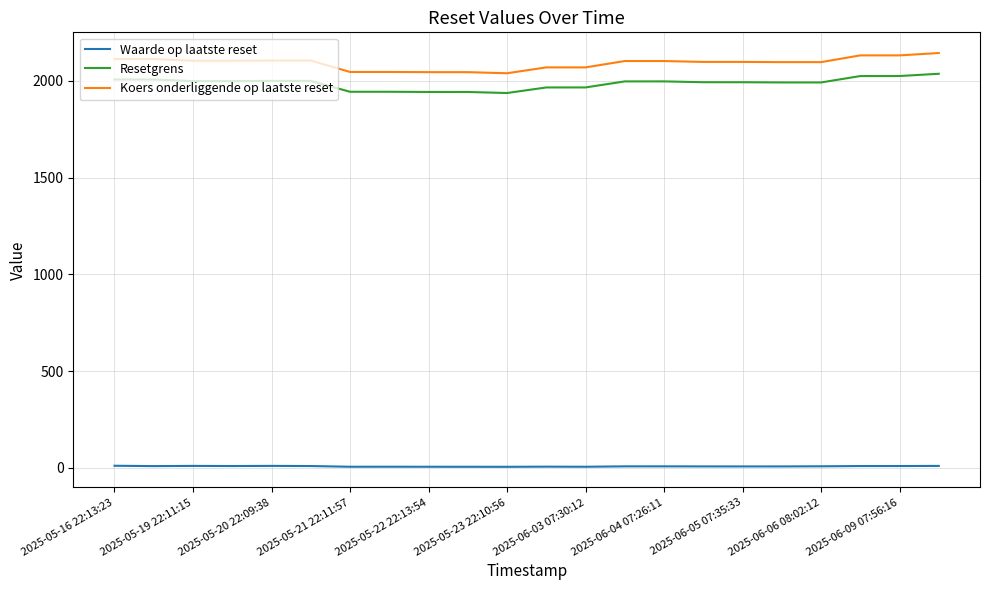

List the series in order of their peak value, highest first.

Koers onderliggende op laatste reset, Resetgrens, Waarde op laatste reset